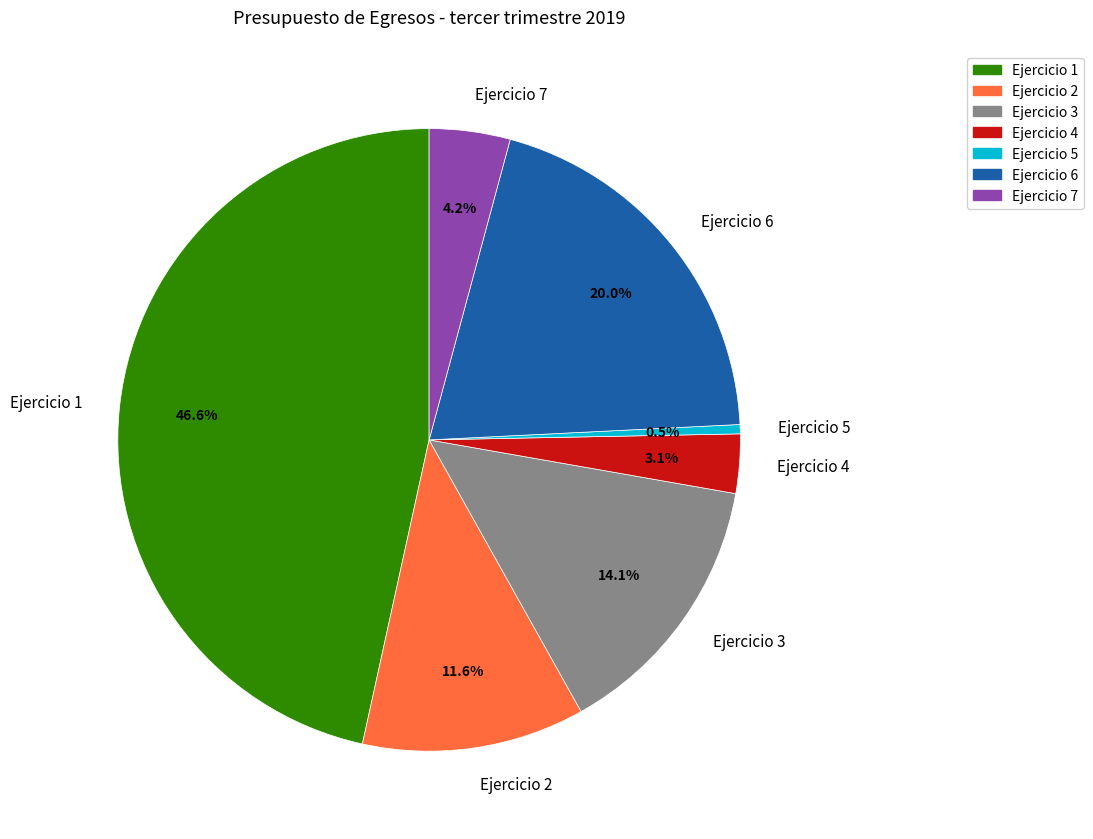

What is the smallest slice in the pie chart?

Ejercicio 5